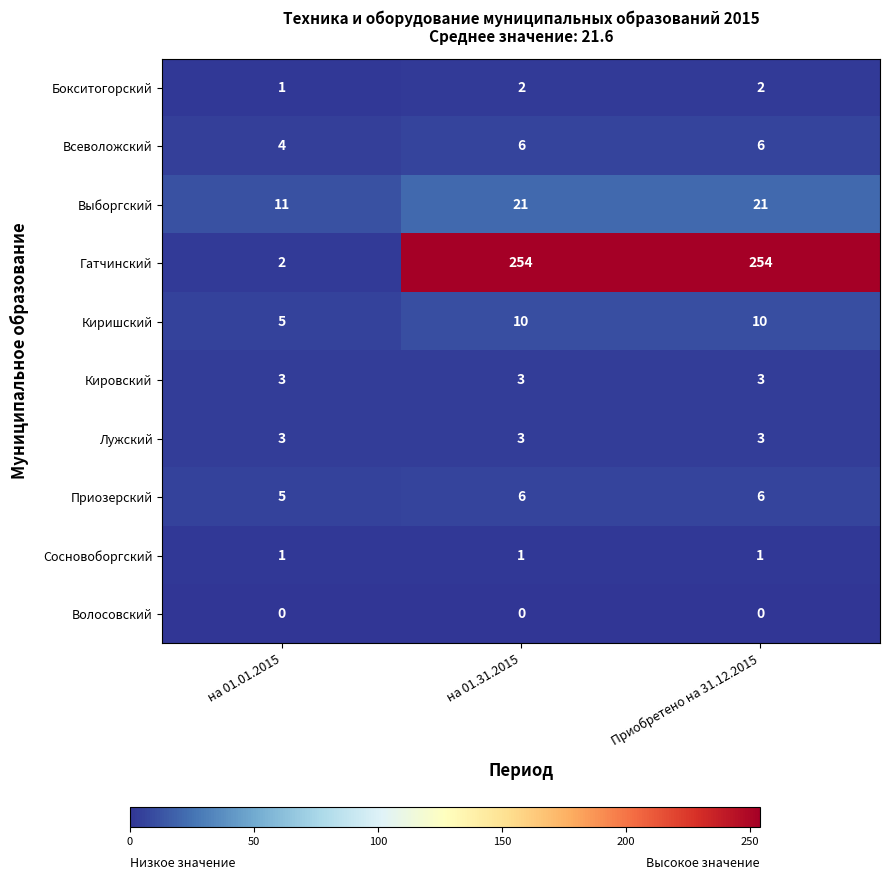

The Выборгский series shows 21 at Приобретено на 31.12.2015. True or false?

True